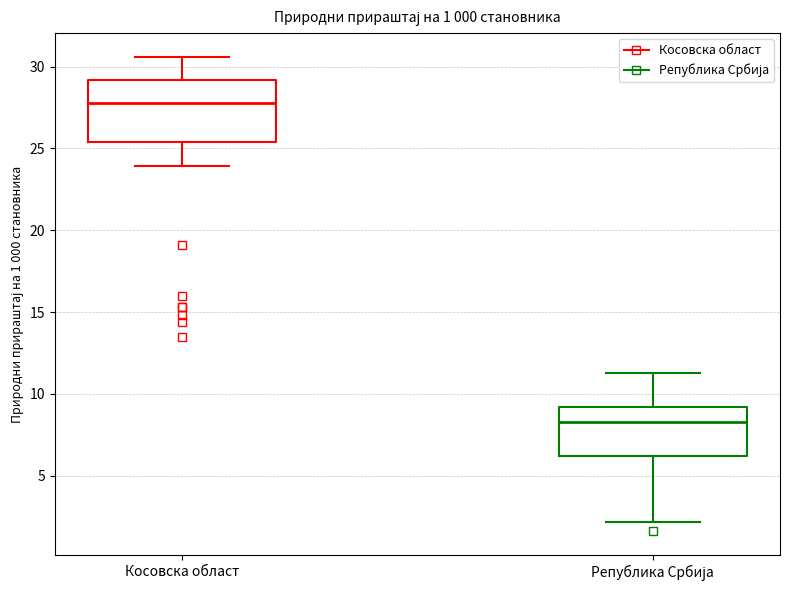

Reading left to right, transcribe this box plot: for each box, give where its median line is, the range the box spans, and where its two whiskers end, as read against the y-axis. The values are not printed on the chart, so give them approximately, as read against the axis.

Косовска област: median 28.0, box 25.5 to 29.0, whiskers 24.0 to 30.5
Република Србија: median 8.5, box 6.0 to 9.0, whiskers 2.0 to 11.5